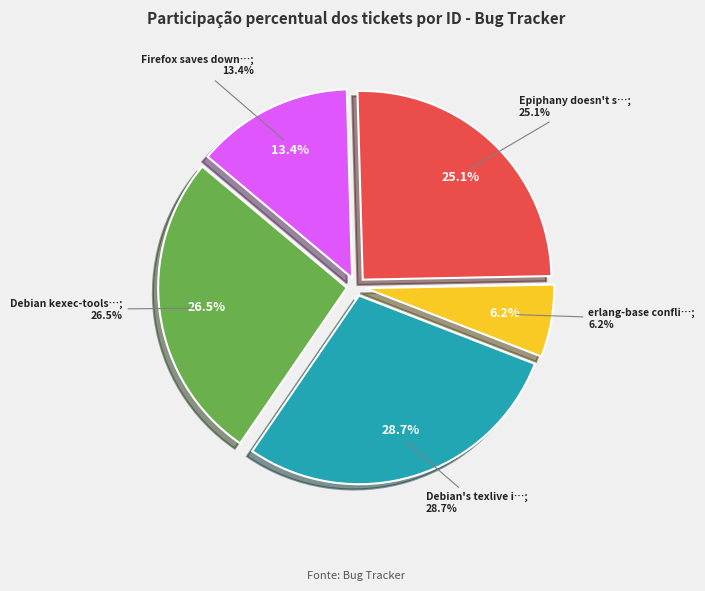

What is the change in value from Epiphany doesn't support certificates to Firefox saves downloads to ~/Desktop?

-445